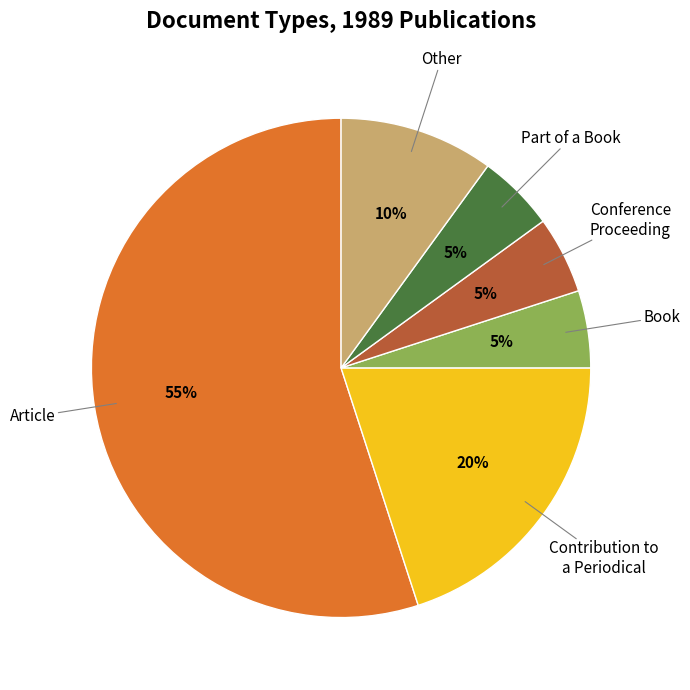

Does any single category account for the majority?

Yes